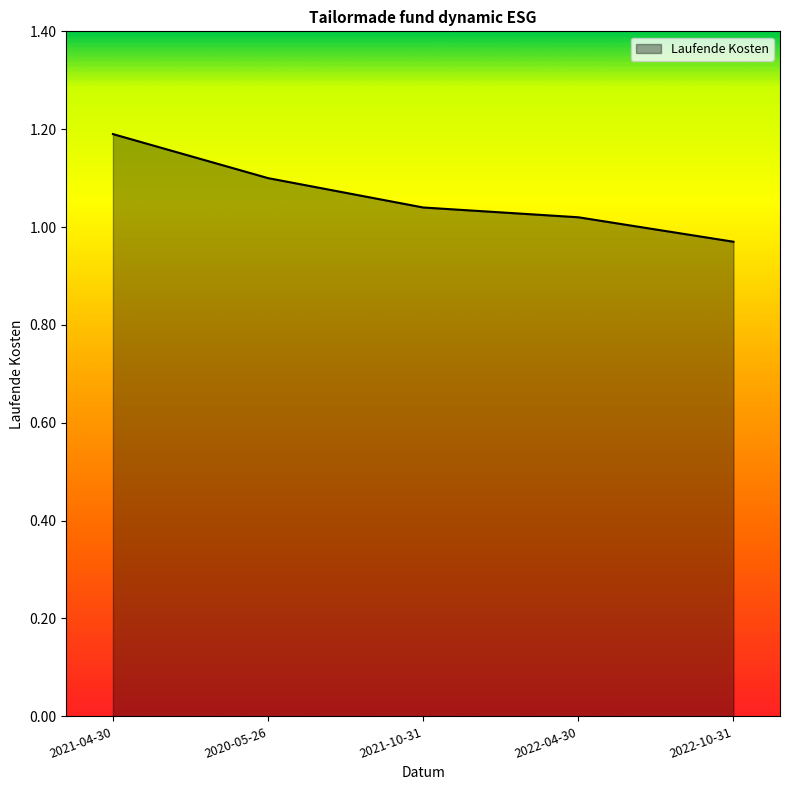

Count the number of categories in the chart.

5